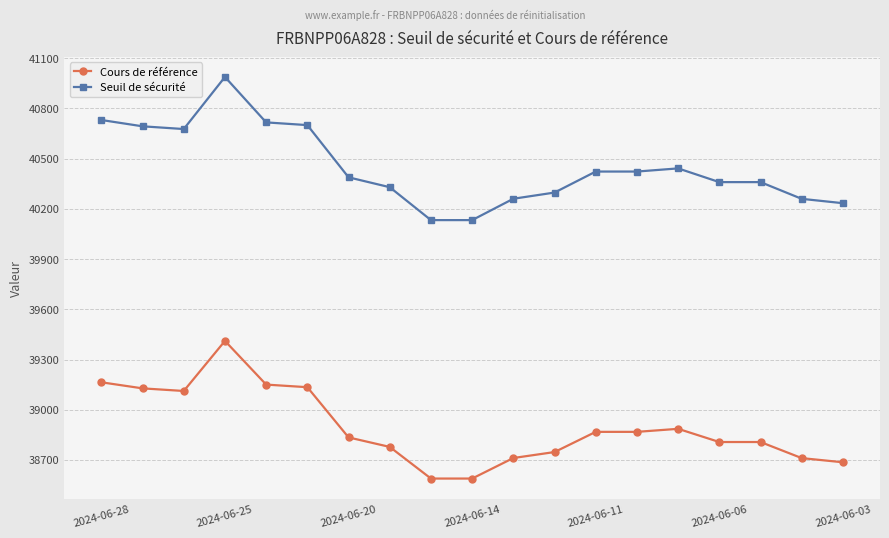

What is the value of the Cours de référence point at the 19th from the left?

38686.3